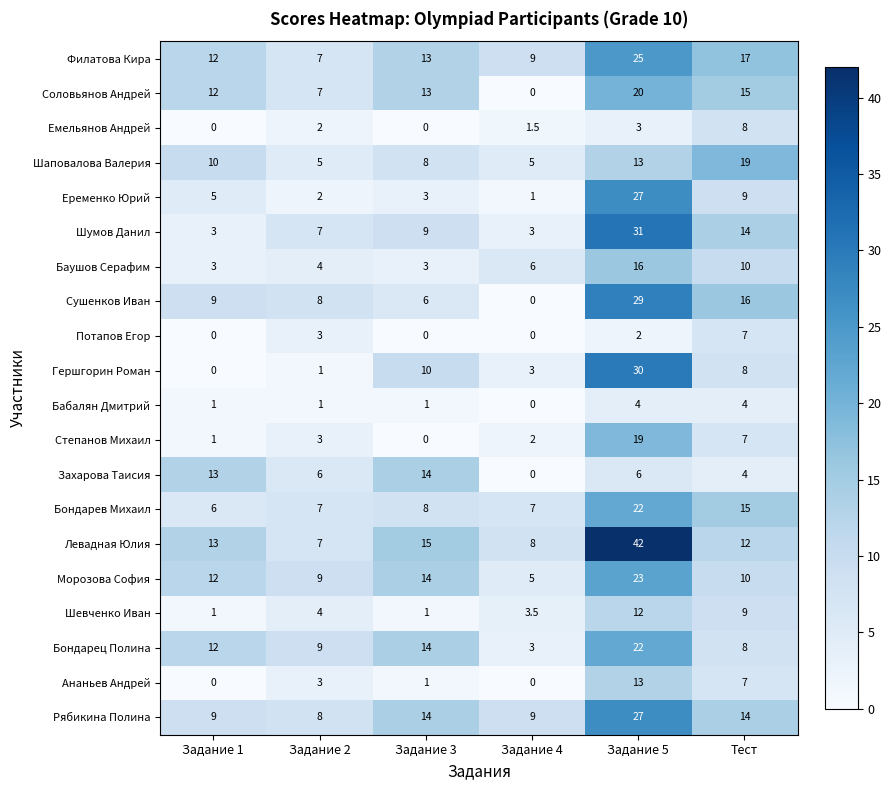

True or false: Рябикина Полина has a value of 8.0 at Задание 2.

True